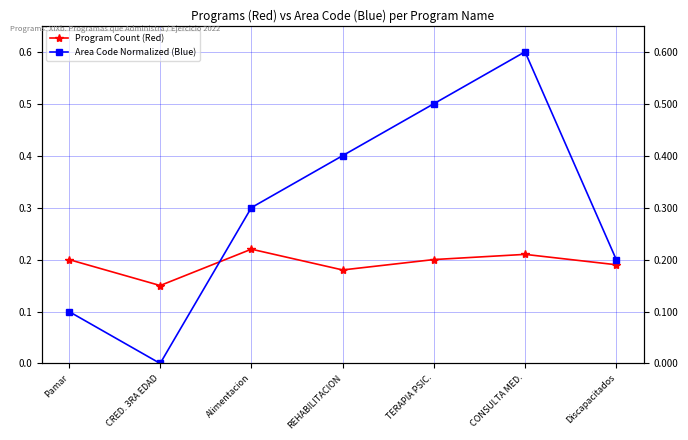

Count the Program Count (Red) values in the range 0 to 1.

7